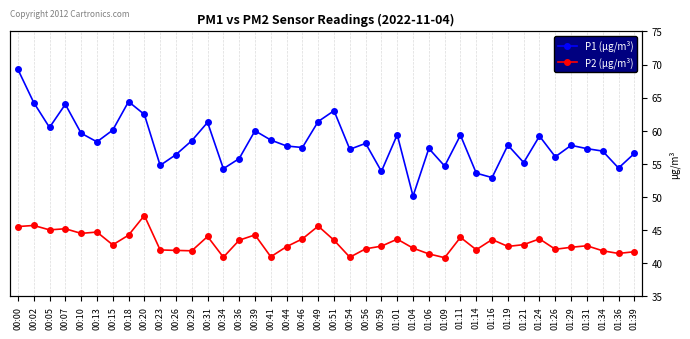

What is the difference between the maximum and minimum values in the P1 (µg/m³) series?

19.1